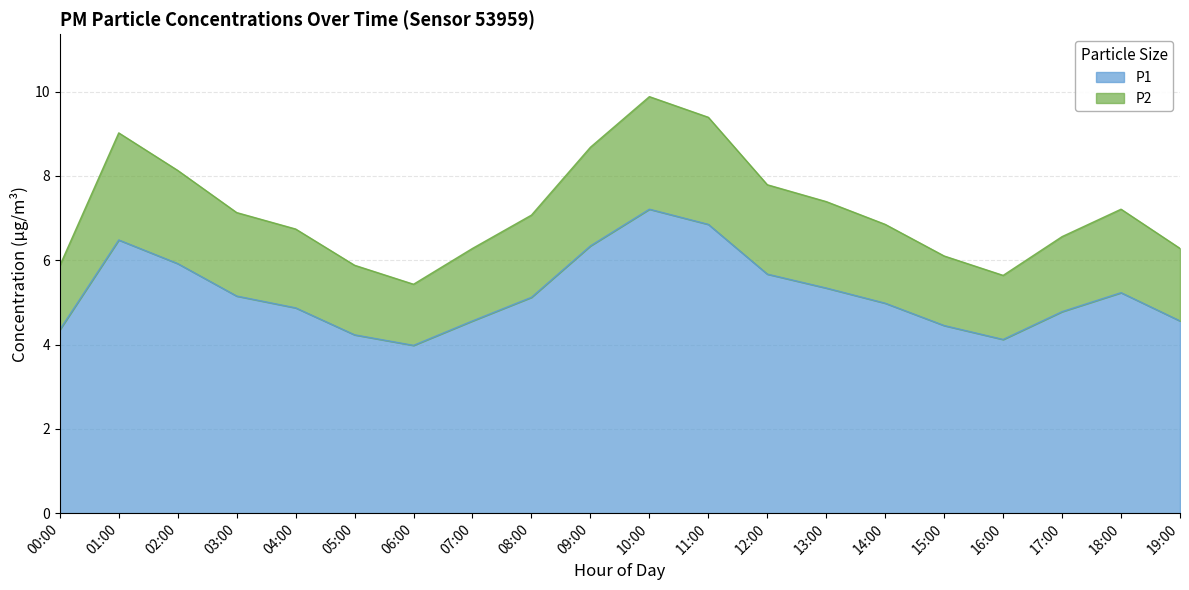

What is the difference between the P1 values at 03:00 and 06:00?

1.2